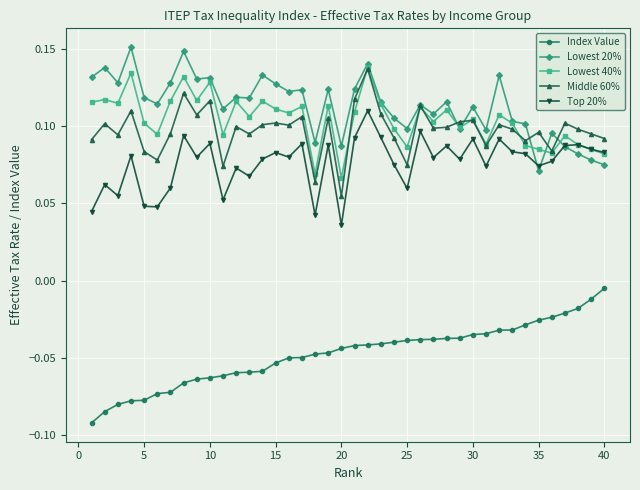

Count the number of categories in the chart.

40